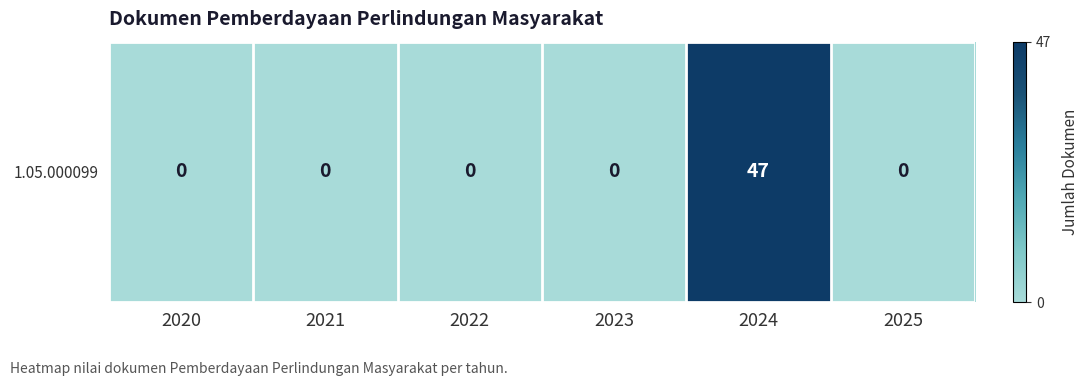

Reading left to right, what are all the values shown in this chart?

2020=0	2021=0	2022=0	2023=0	2024=47	2025=0